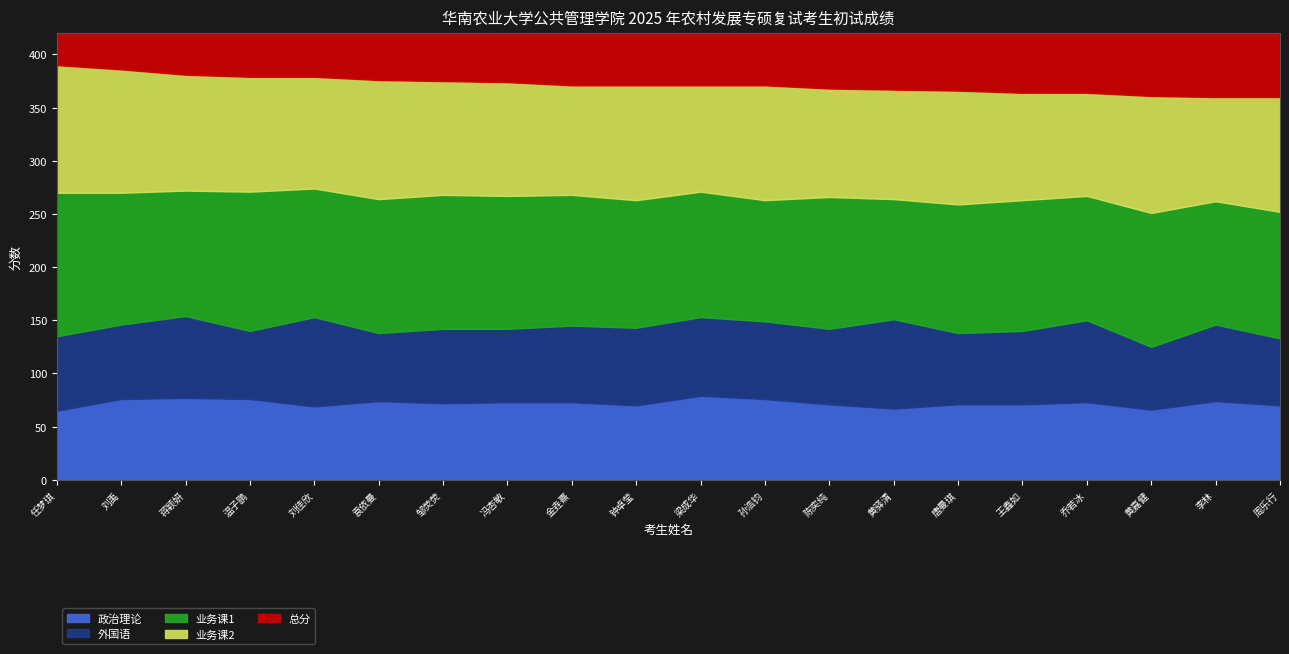

What is the label of the 2nd point from the left?

刘禹